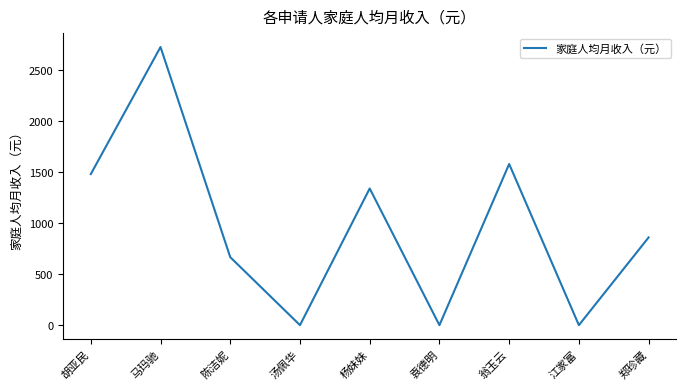

At which category does the chart reach its peak across all series?

马玛驰